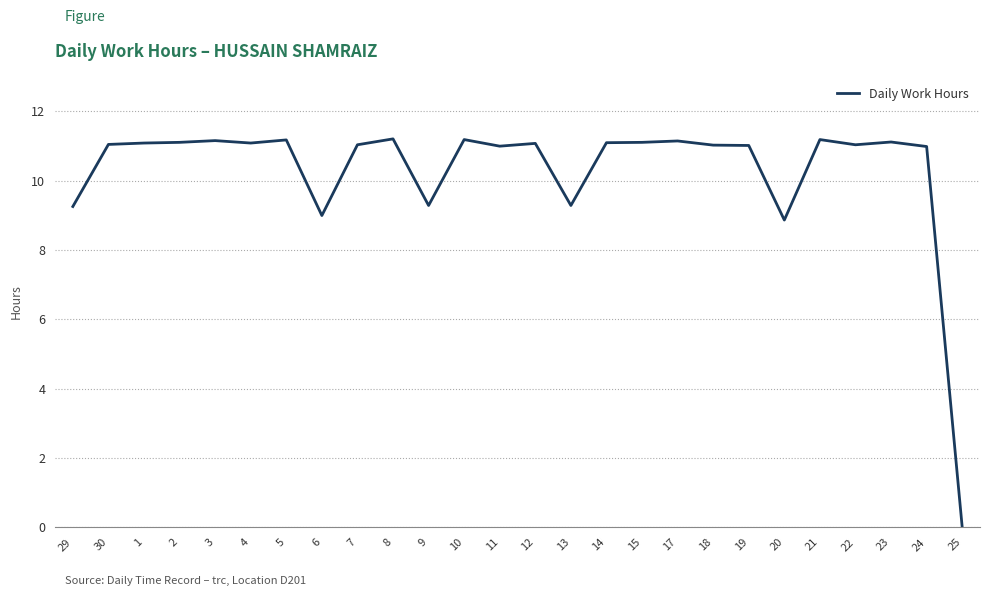

What position from the right is 23?

3